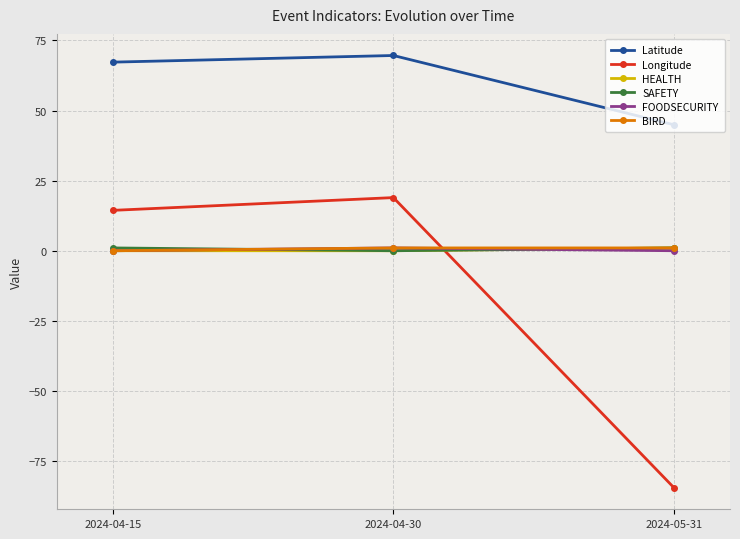

Which series has the largest total across all categories?

Latitude